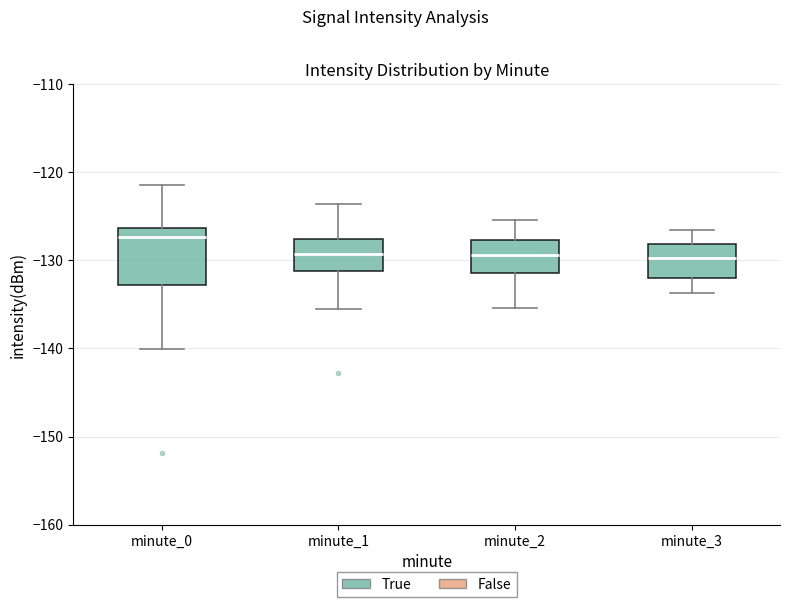

Where does the median line of the box for minute_1 sit on the y-axis? The values are not printed on the chart, so give them approximately, as read against the axis.

-129